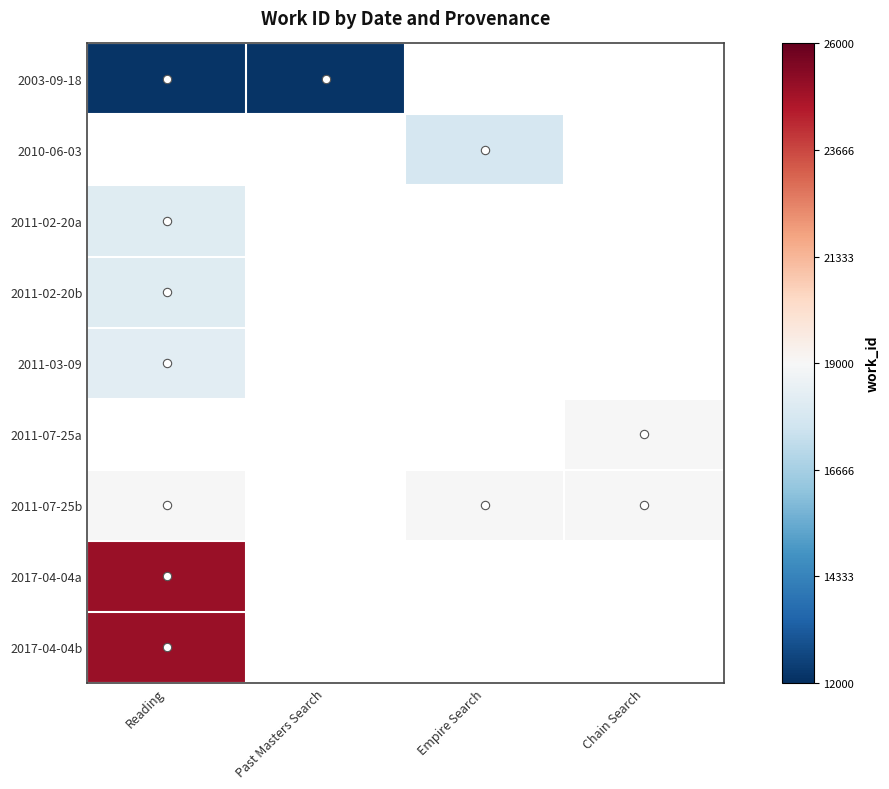

Between Chain Search and Empire Search, which is larger?

Empire Search